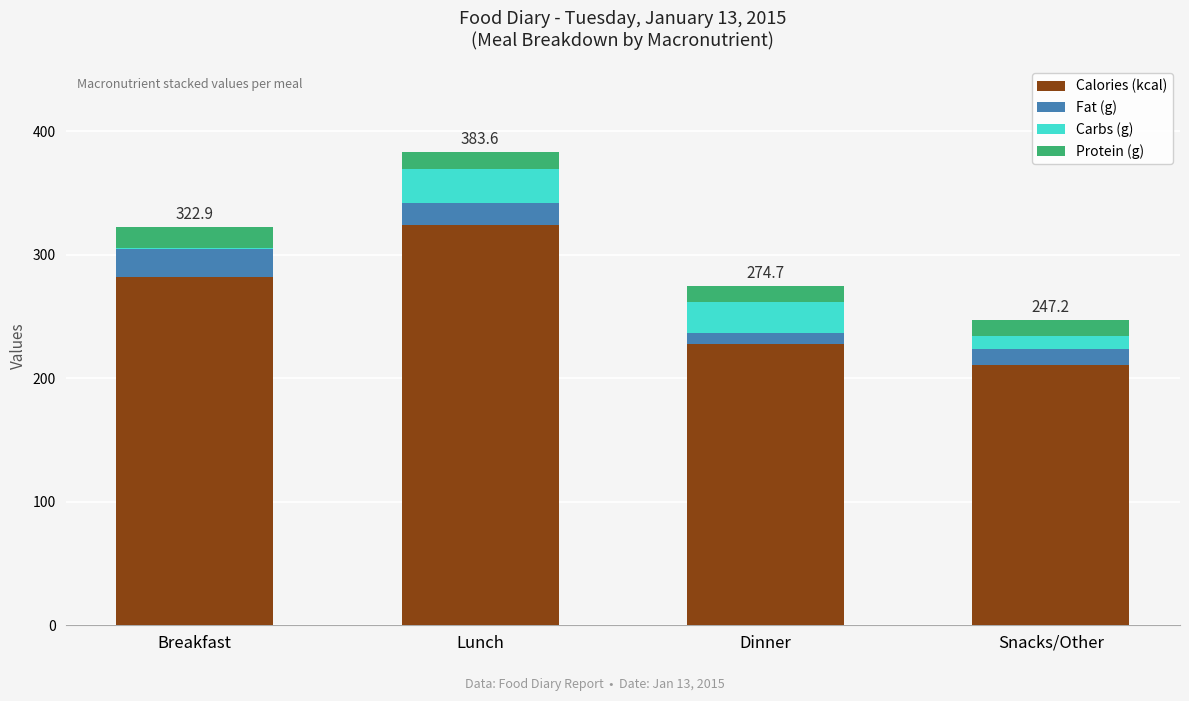

What is the sum of all Calories (kcal) values?

1045.0